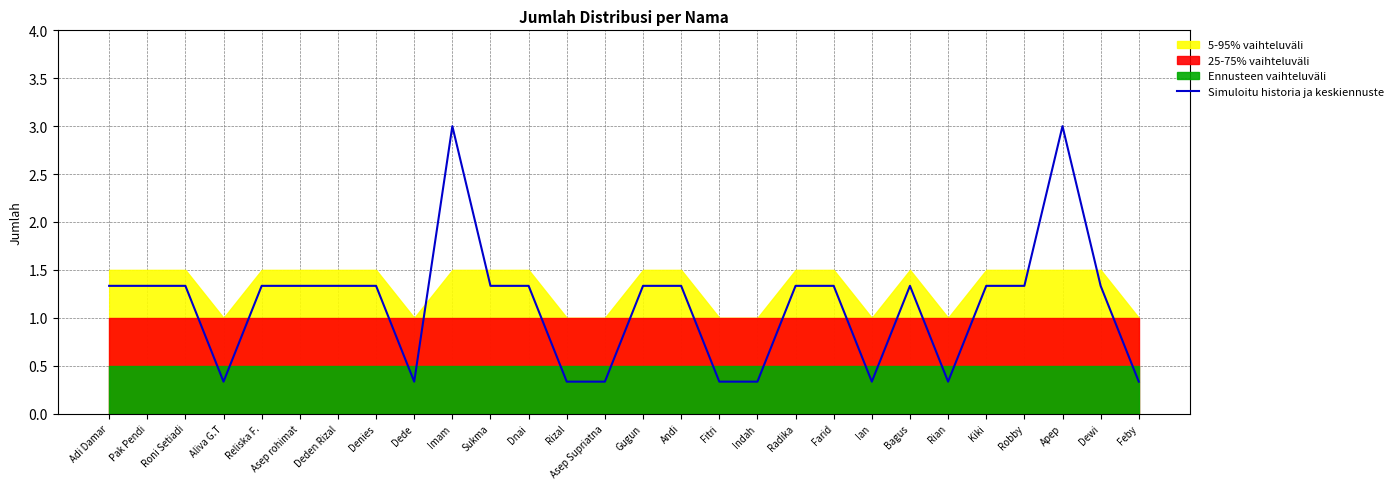

At which category does the data reach its first local valley?

Aliva G.T